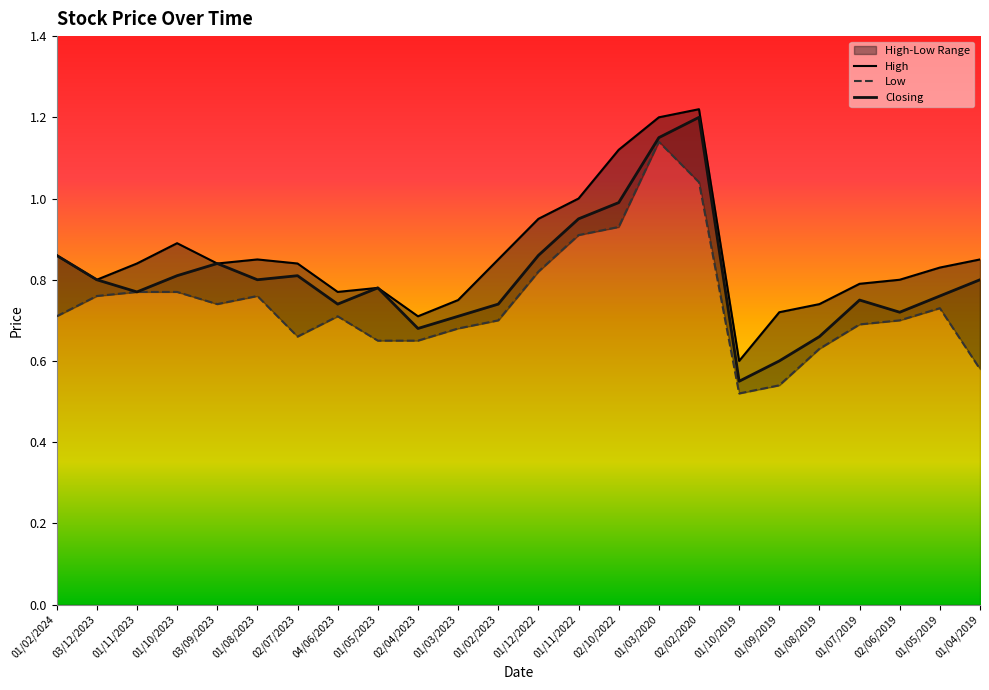

True or false: Closing and High intersect in this chart.

False